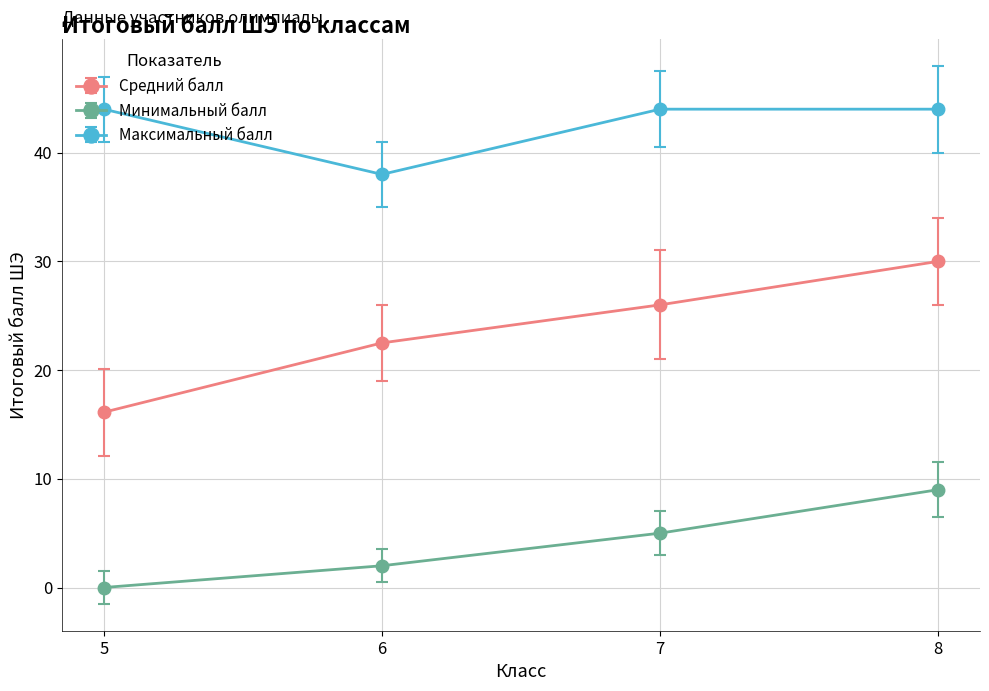

List the series in order of their overall mean, lowest first.

Минимальный балл, Средний балл, Максимальный балл